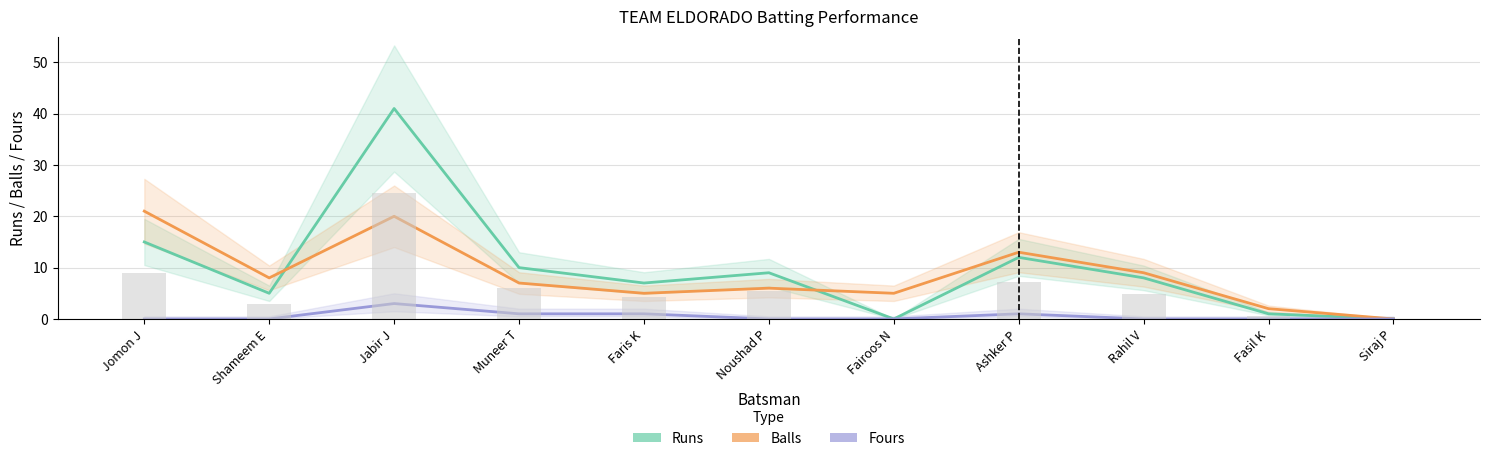

Is it true that Fours equals 0 at Siraj P?

True